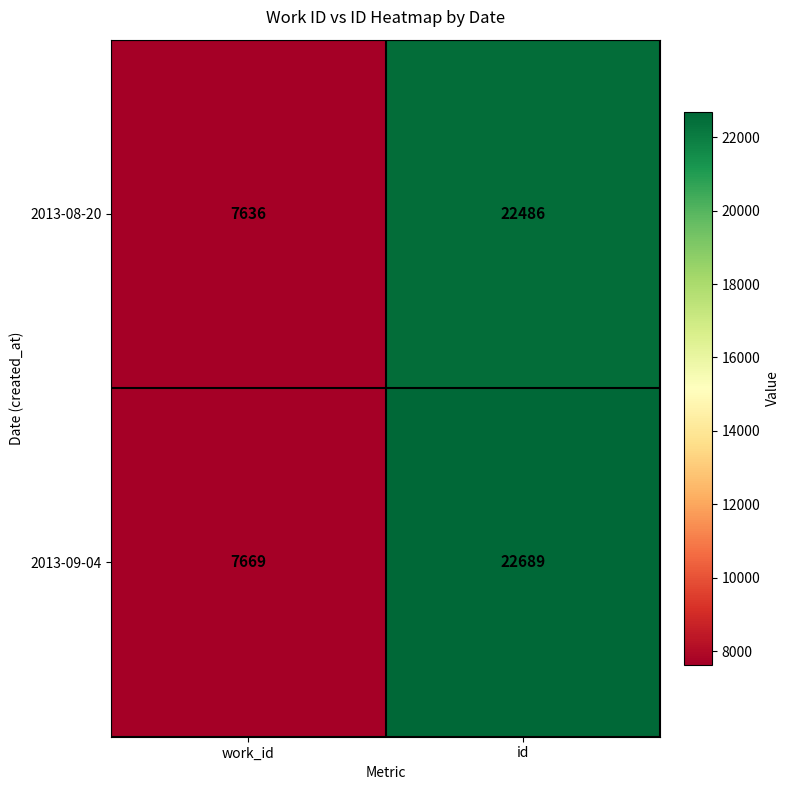

True or false: 2013-08-20 has a value of 7636 at work_id.

True